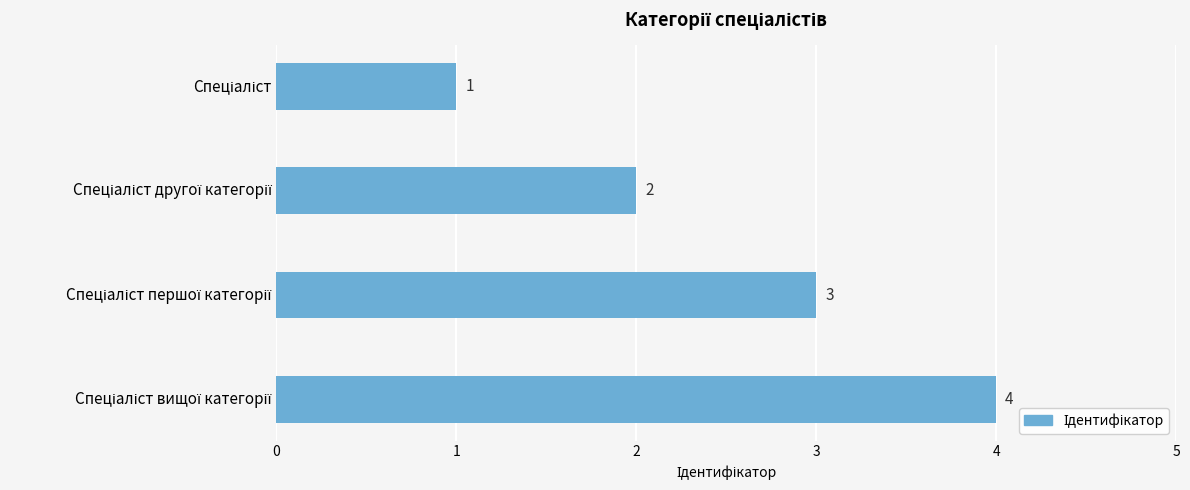

What is the greatest value displayed?

4